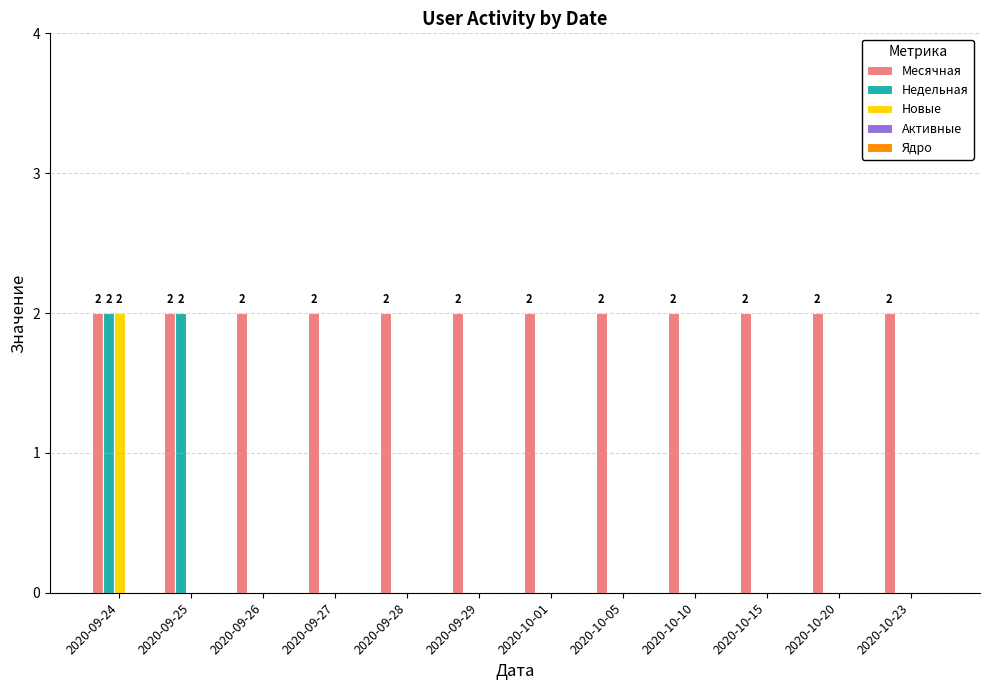

Which series changed the most between 2020-09-25 and 2020-10-01?

Недельная